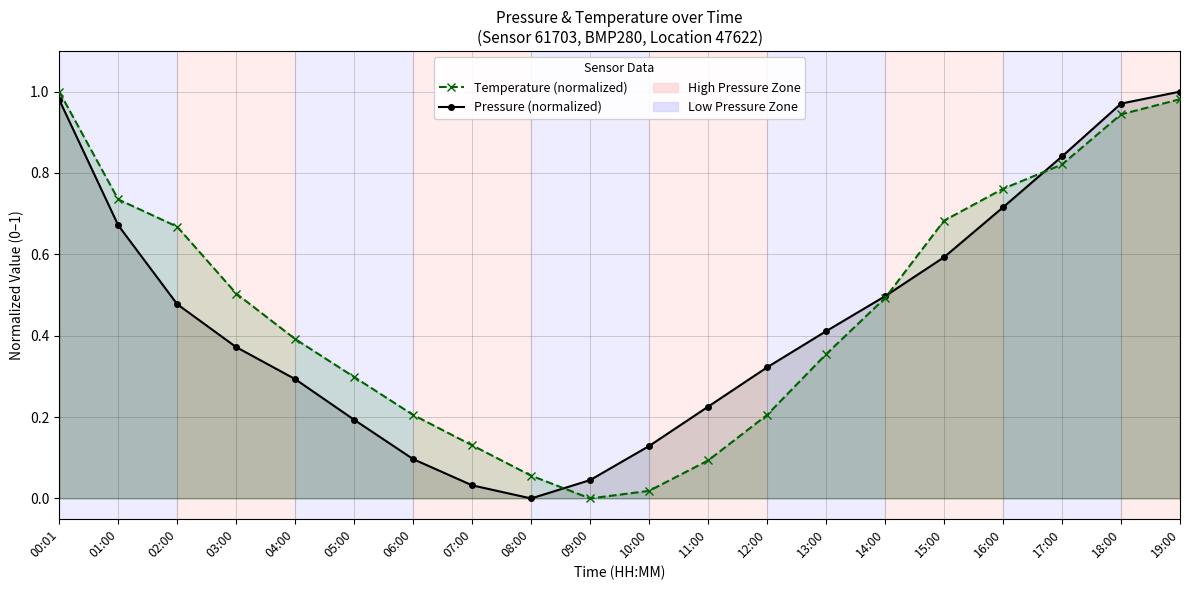

What is the difference between the maximum and minimum values in the Temperature (normalized) series?

1.0